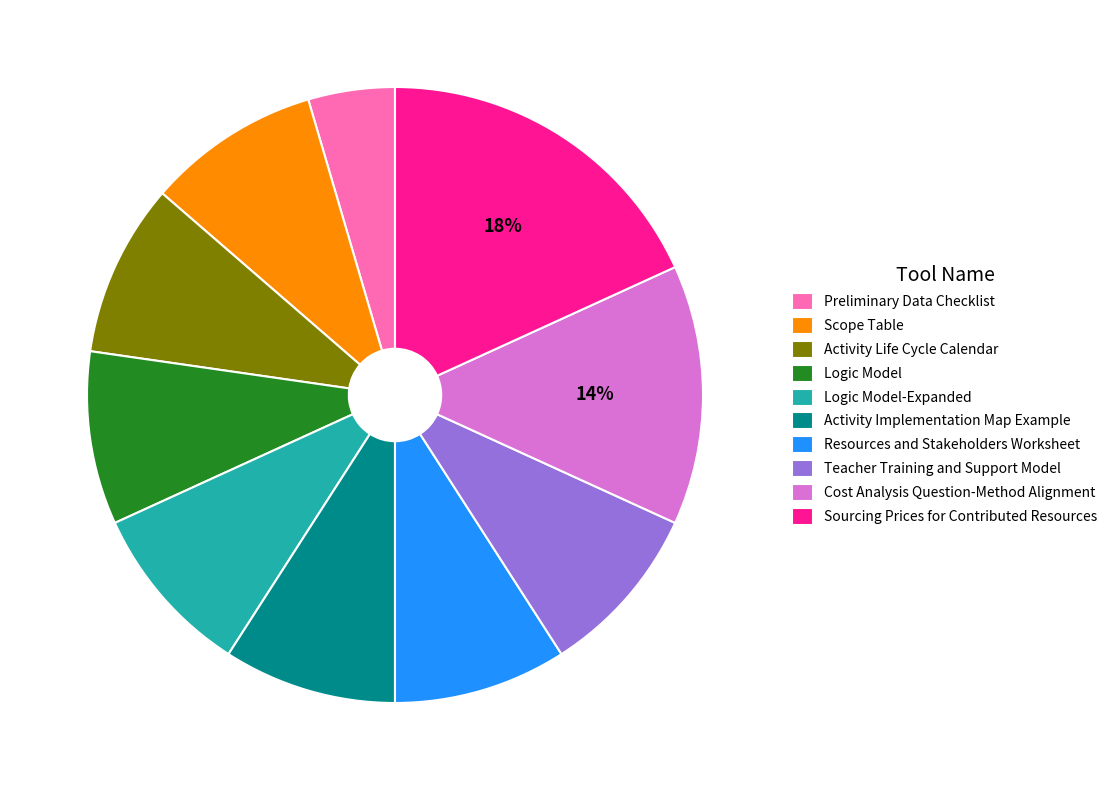

Which has a higher value, Logic Model or Cost Analysis Question-Method Alignment?

Cost Analysis Question-Method Alignment